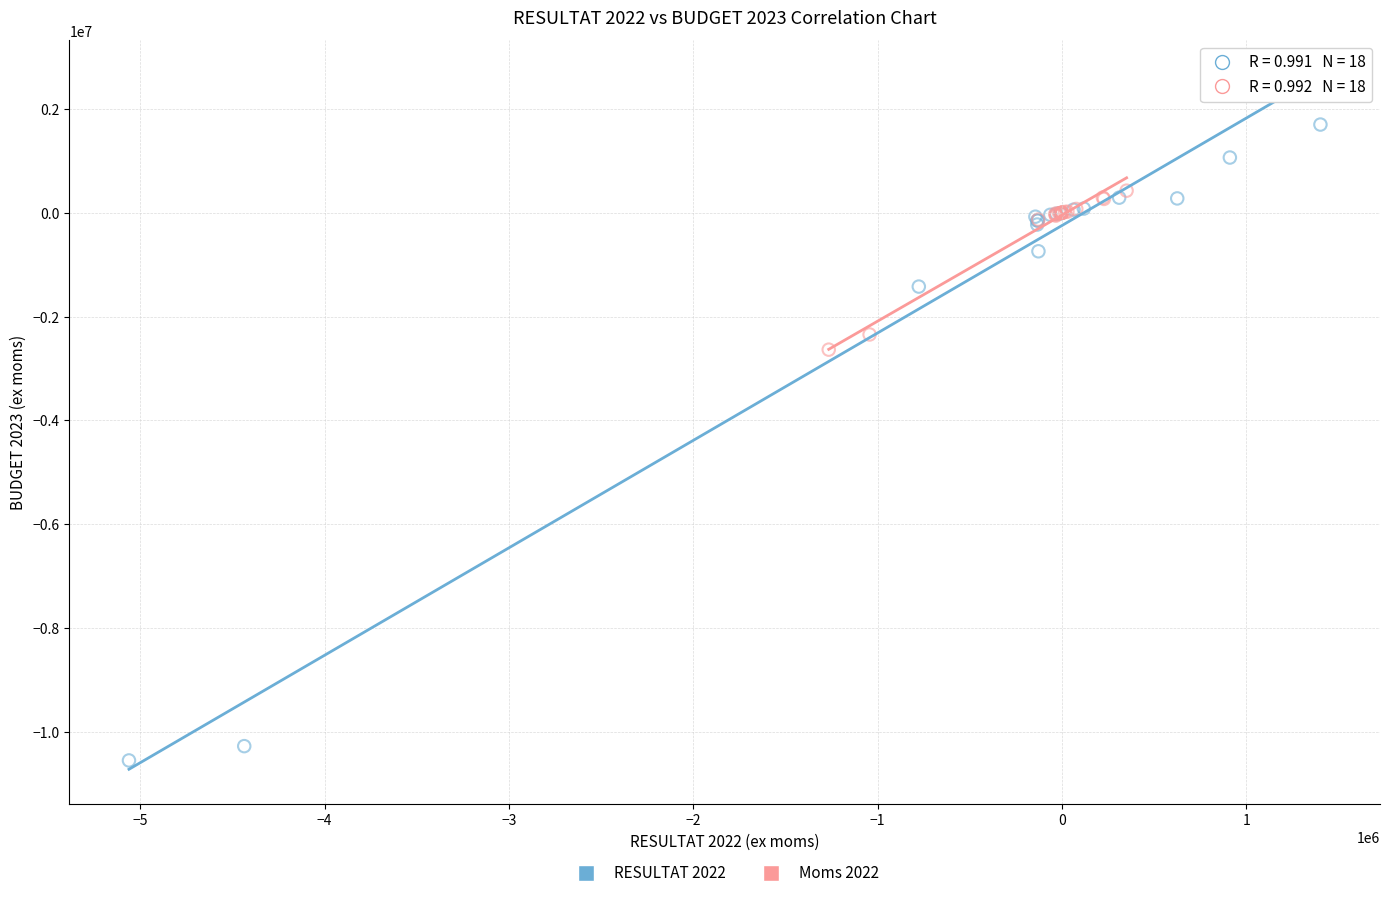

Which series has the largest Y range (max minus min)?

RESULTAT 2022